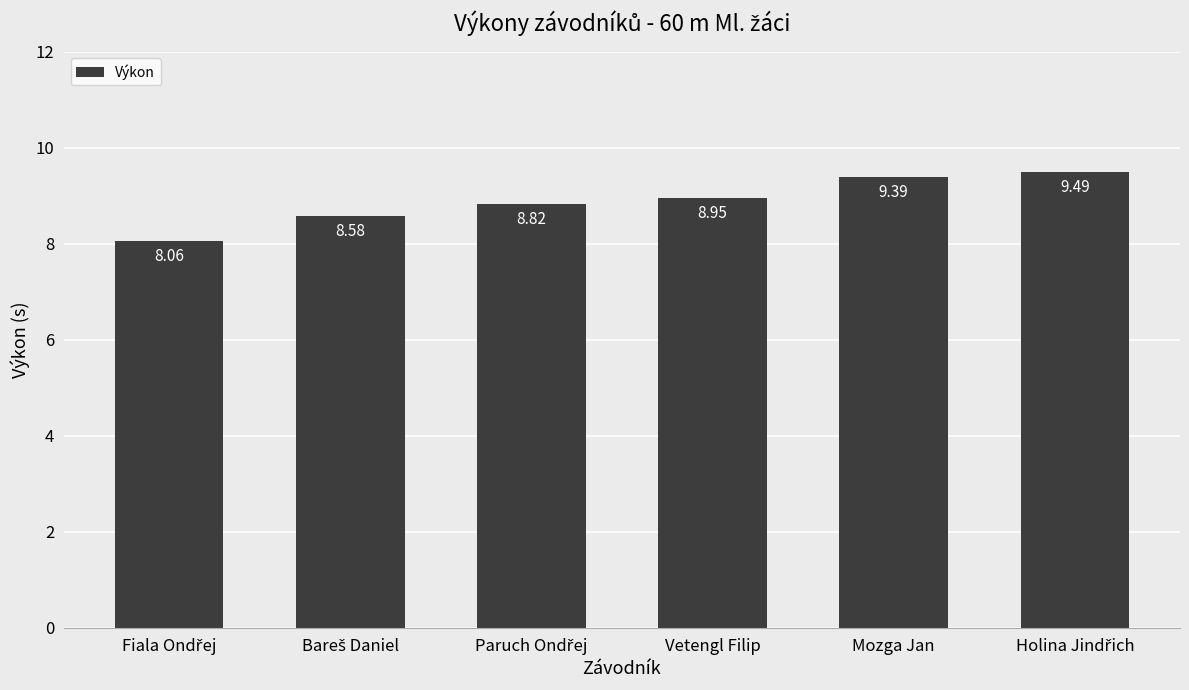

What position from the right is Mozga Jan?

2